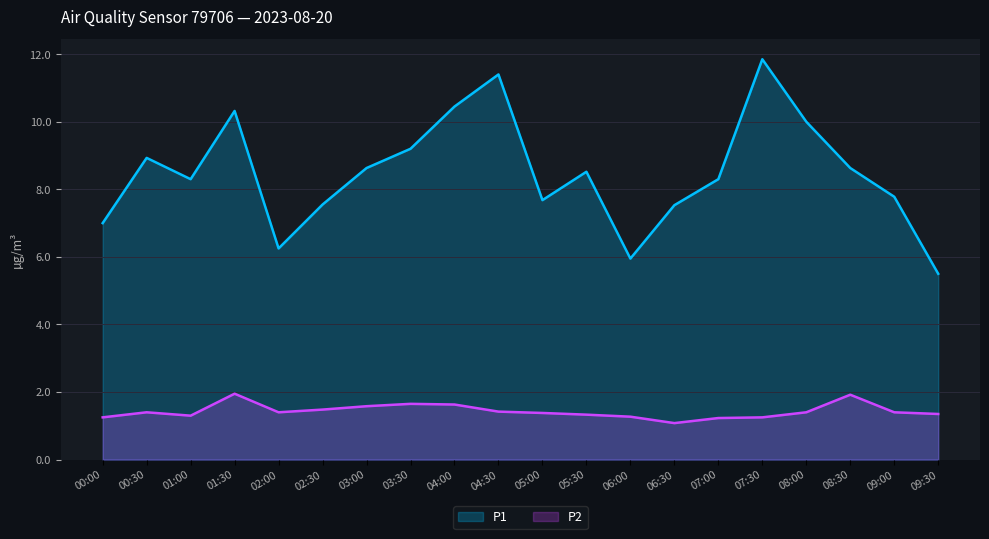

How many interior local peaks does the P2 series have?

4